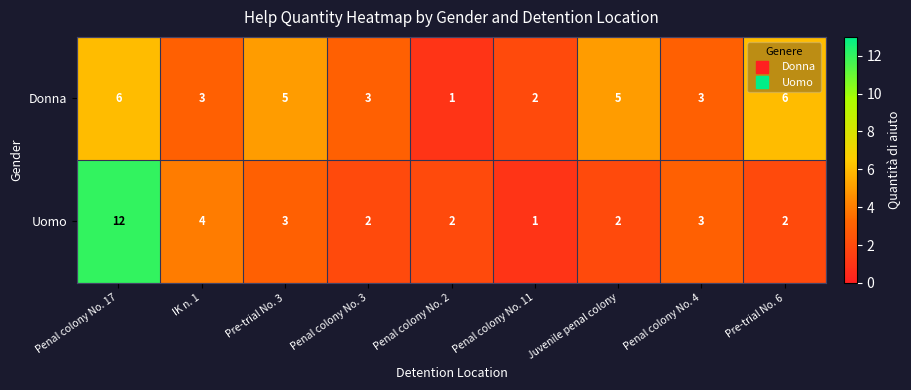

How many data points does each series have?

9